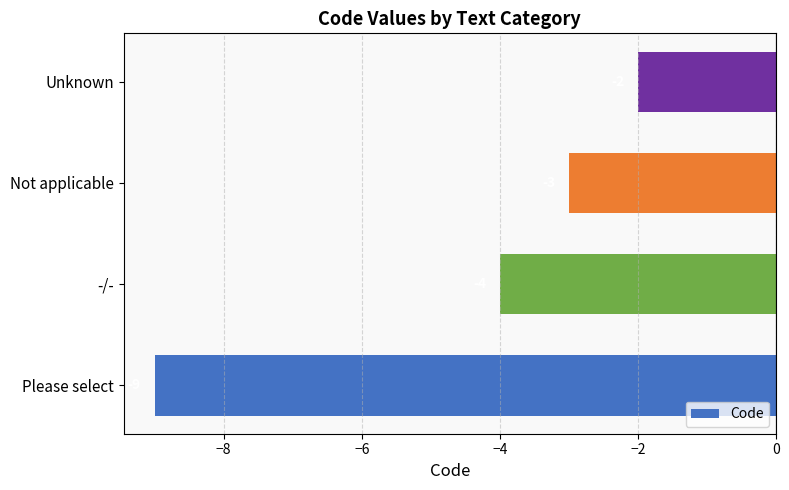

List the labels in order of value, largest first.

Unknown, Not applicable, -/-, Please select